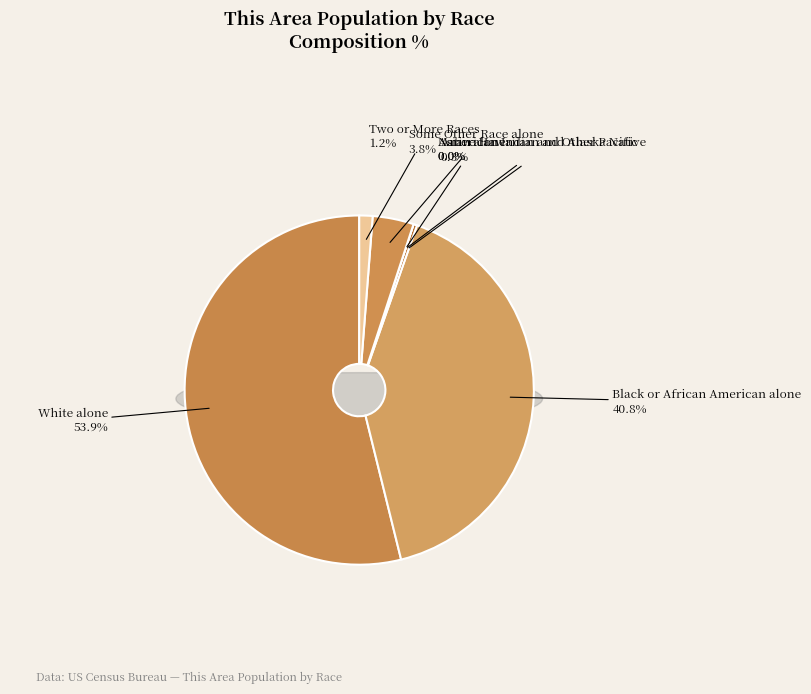

Is White alone the majority of the pie?

Yes